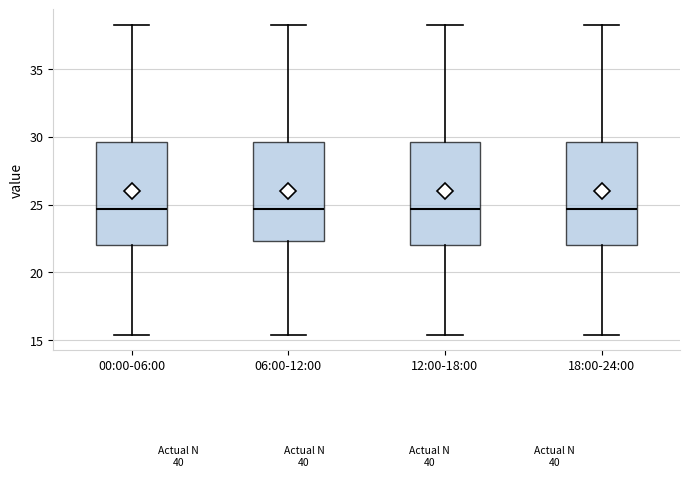

Where is the upper edge of the box for 12:00-18:00 on the y-axis? The values are not printed on the chart, so give them approximately, as read against the axis.

29.5